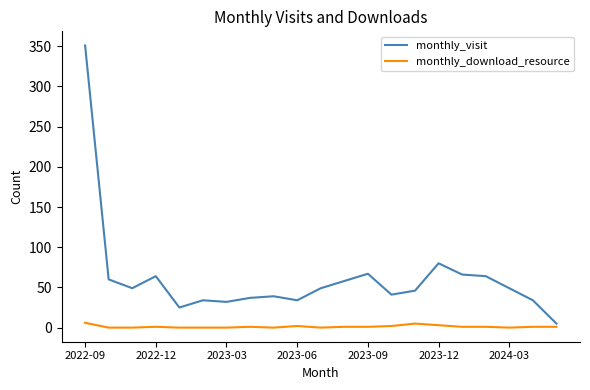

Which series has the largest total across all categories?

monthly_visit